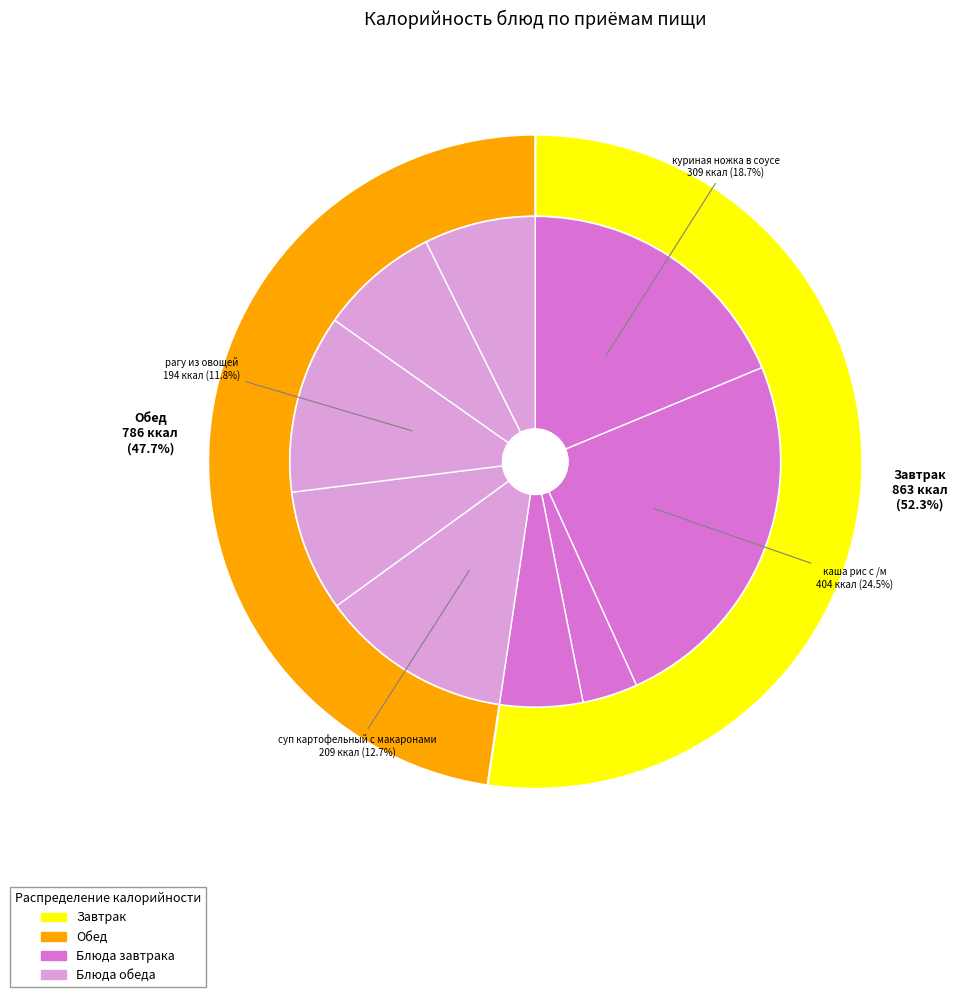

Does Хлеб пшеничный represent more than half of the total?

No